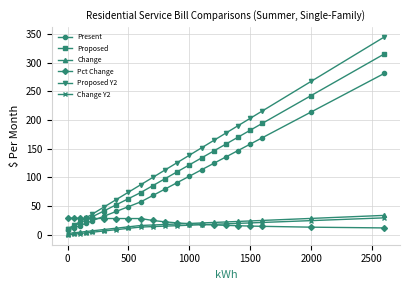

Which series has the largest range (max minus min)?

Proposed Y2